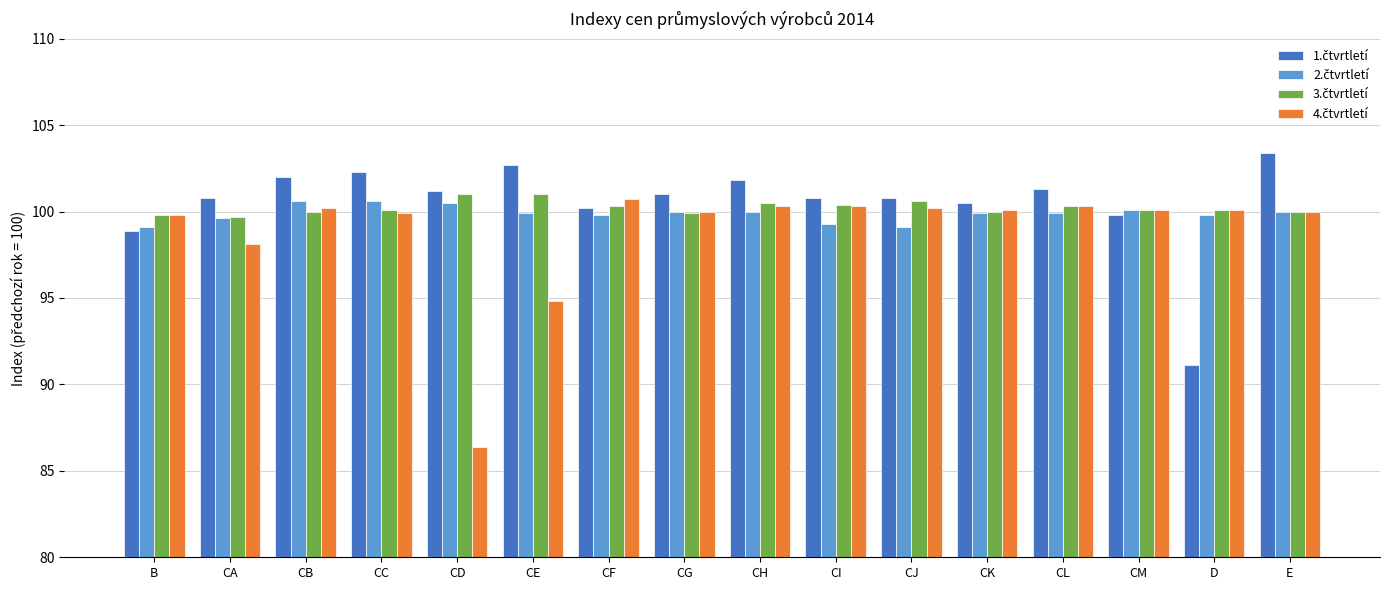

What is the label of the 4th bar from the right?

CL